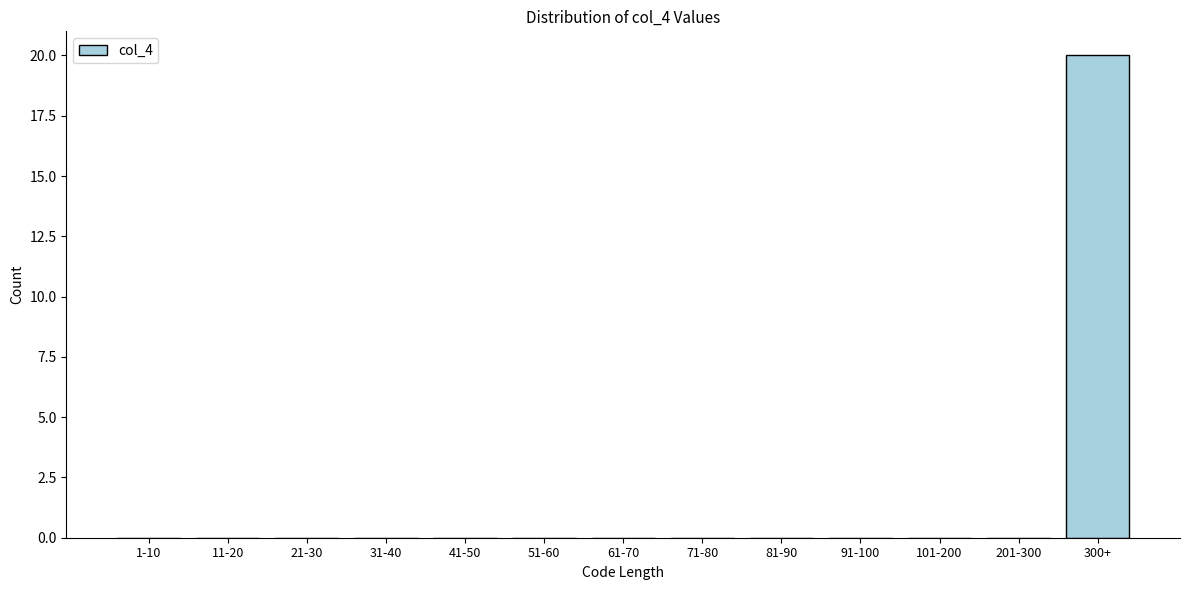

Reading left to right, extract all data points from this chart.

1-10=0	11-20=0	21-30=0	31-40=0	41-50=0	51-60=0	61-70=0	71-80=0	81-90=0	91-100=0	101-200=0	201-300=0	300+=20